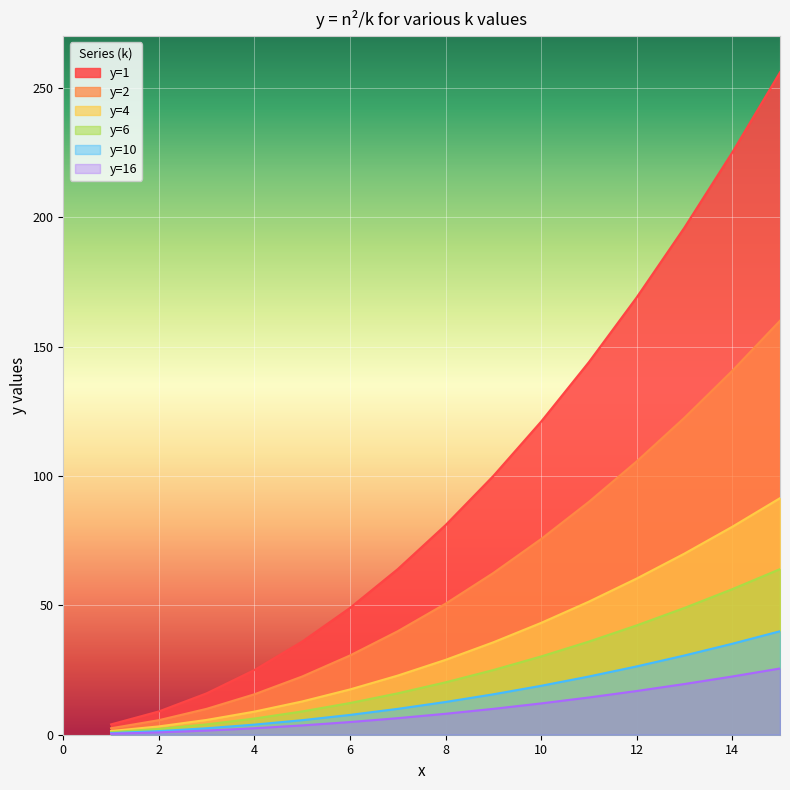

Which has a higher value, 1 or 4?

4